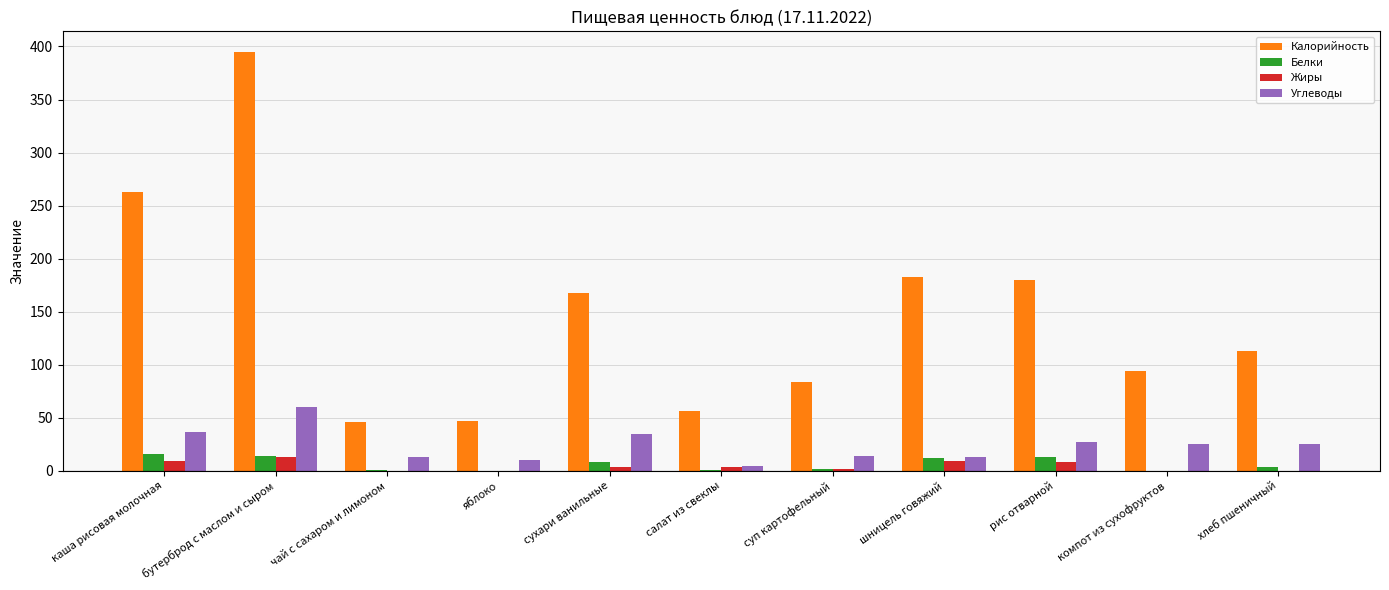

What is the highest value of the Калорийность series?

394.6